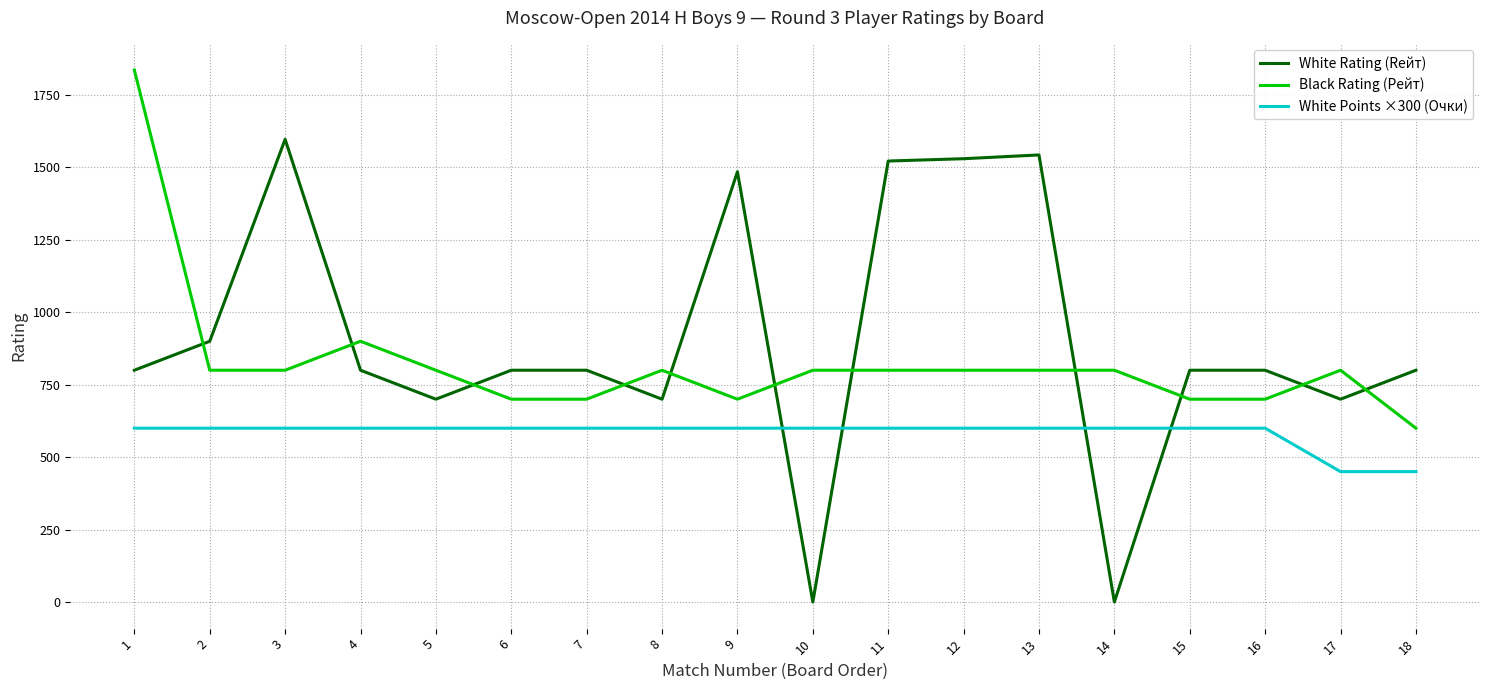

Which series has the widest spread of values?

White Rating (Rейт)